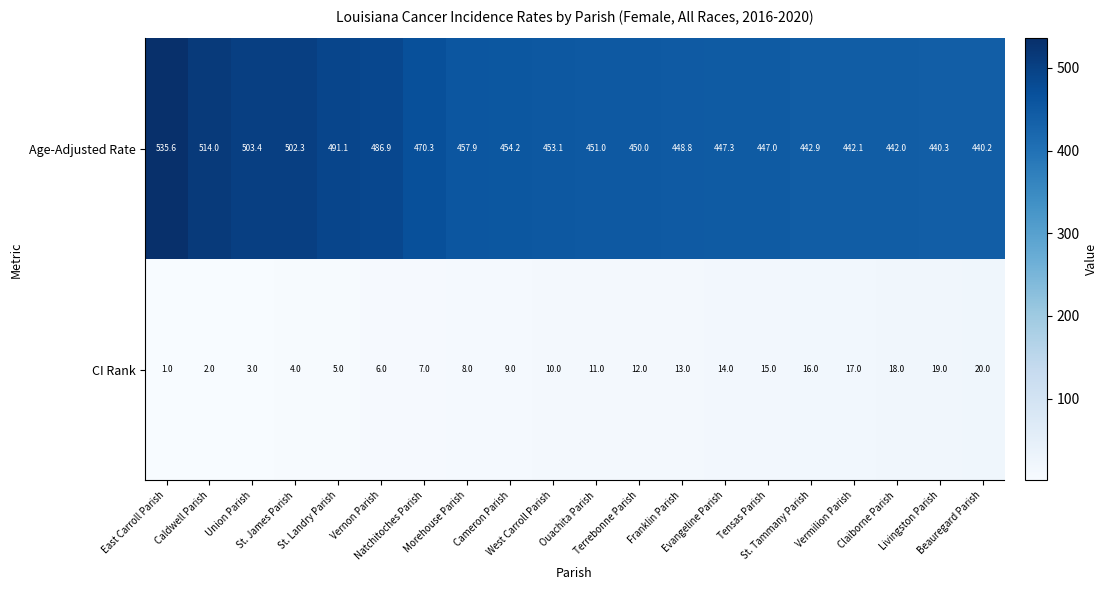

Which series has the widest spread of values?

Age-Adjusted Rate